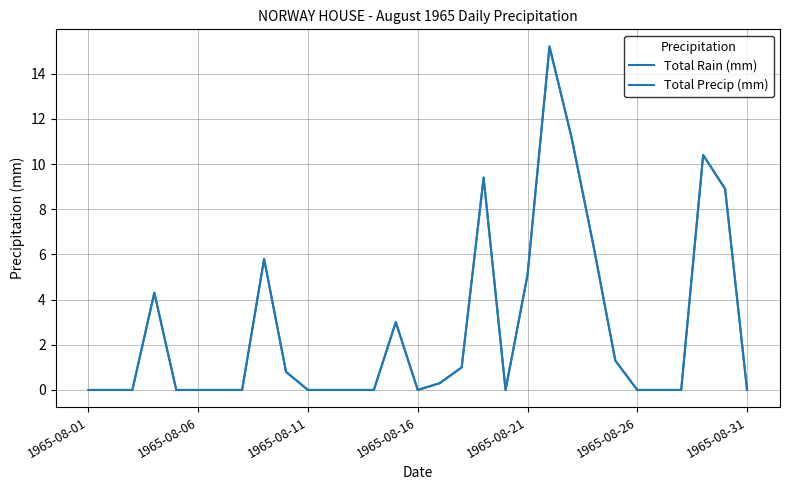

Does the chart display data point markers on the line(s)?

No